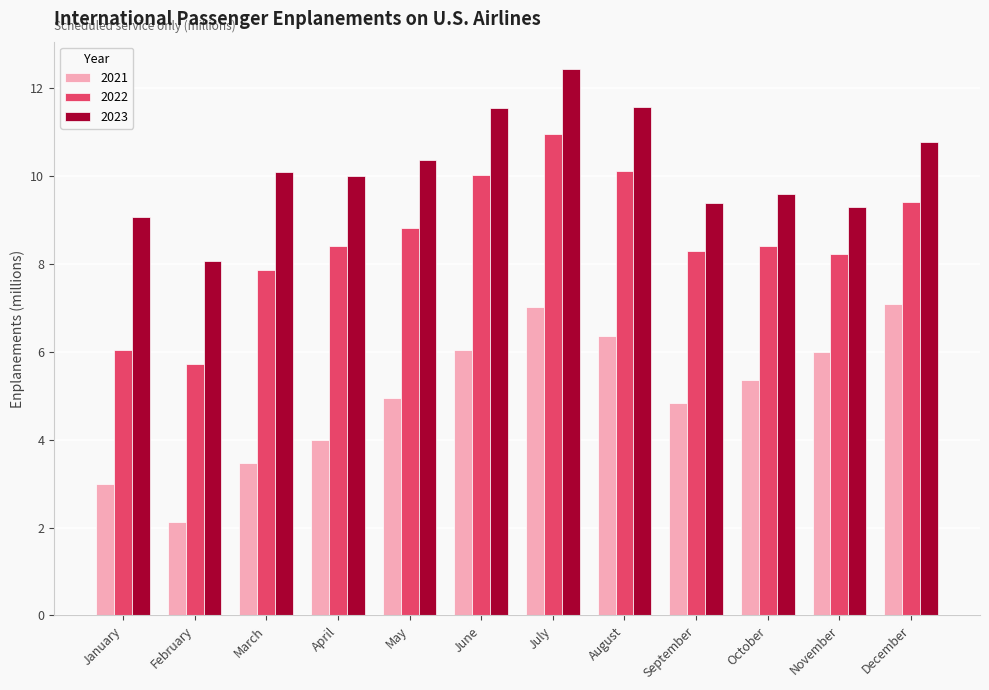

What is the difference between the maximum and minimum values in the 2023 series?

4.4